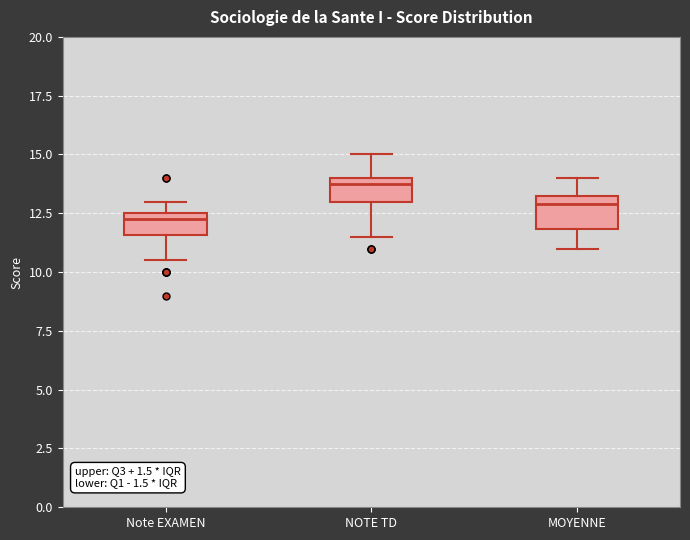

Which box has the highest median line?

NOTE TD